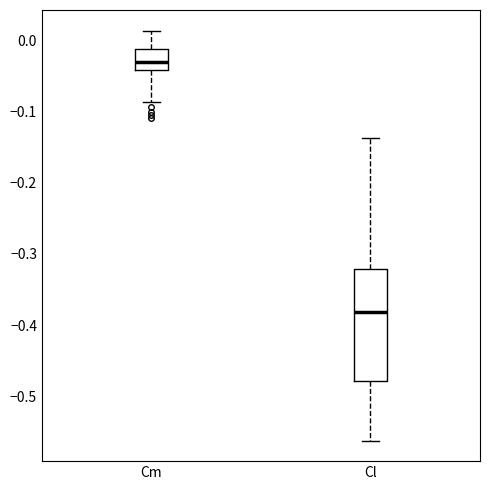

Reading left to right, read every box against the y-axis: the position of its median line, the range the box covers, and the ends of its whiskers. The values are not printed on the chart, so give them approximately, as read against the axis.

Cm: median -0.03, box -0.04 to -0.01, whiskers -0.09 to 0.01
Cl: median -0.38, box -0.48 to -0.32, whiskers -0.56 to -0.14